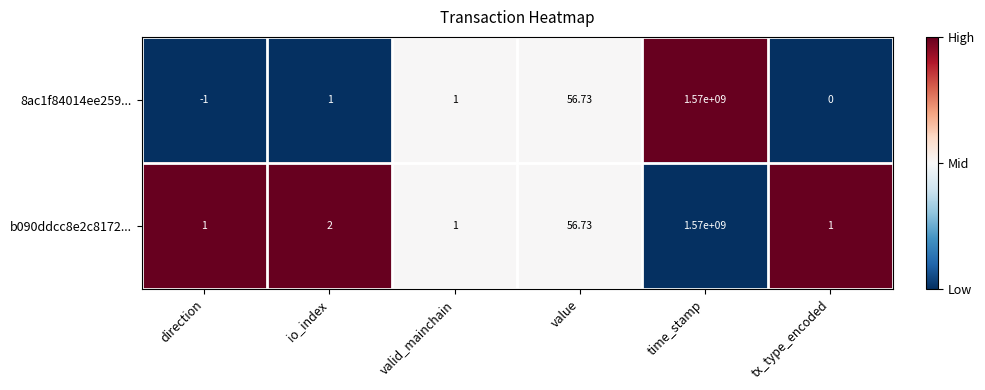

Is the value of 8ac1f84014ee259... at value greater than the value of b090ddcc8e2c8172... at time_stamp?

No